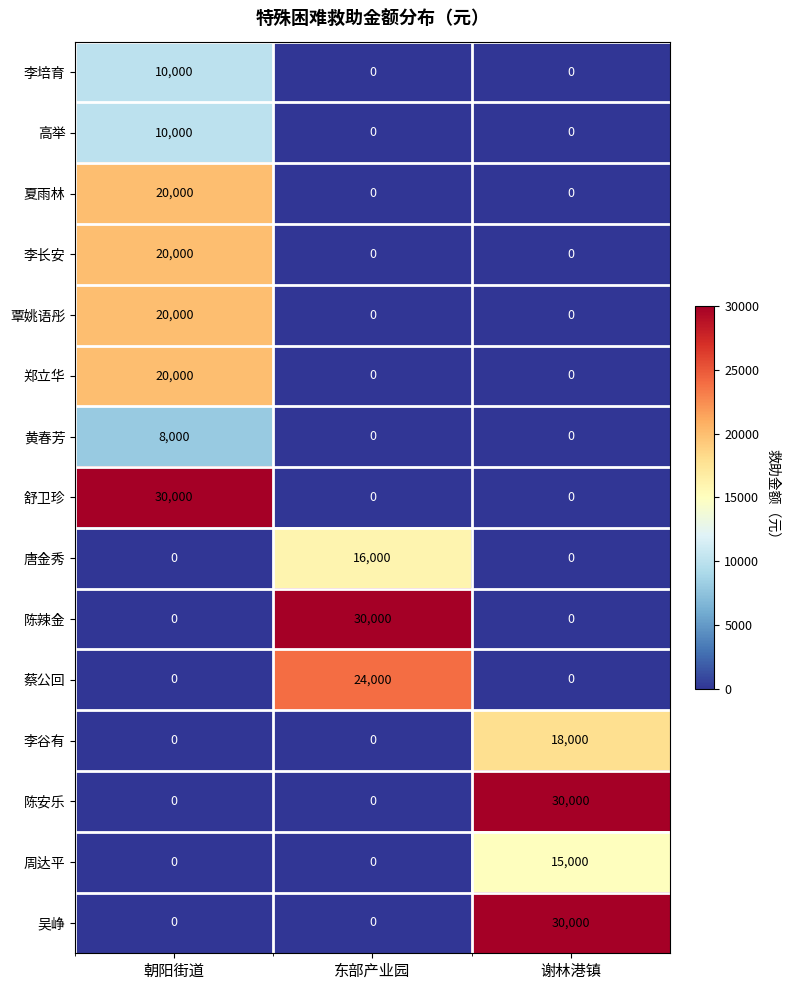

What is the maximum value for 李长安?

20000